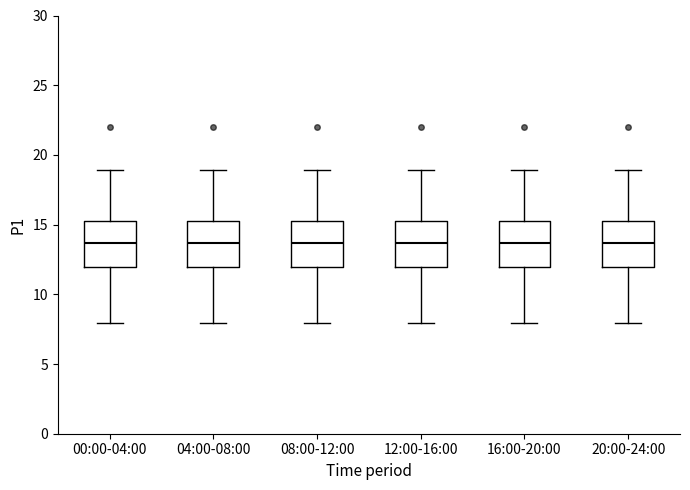

Where is the upper edge of the box for 20:00-24:00 on the y-axis? The values are not printed on the chart, so give them approximately, as read against the axis.

15.5